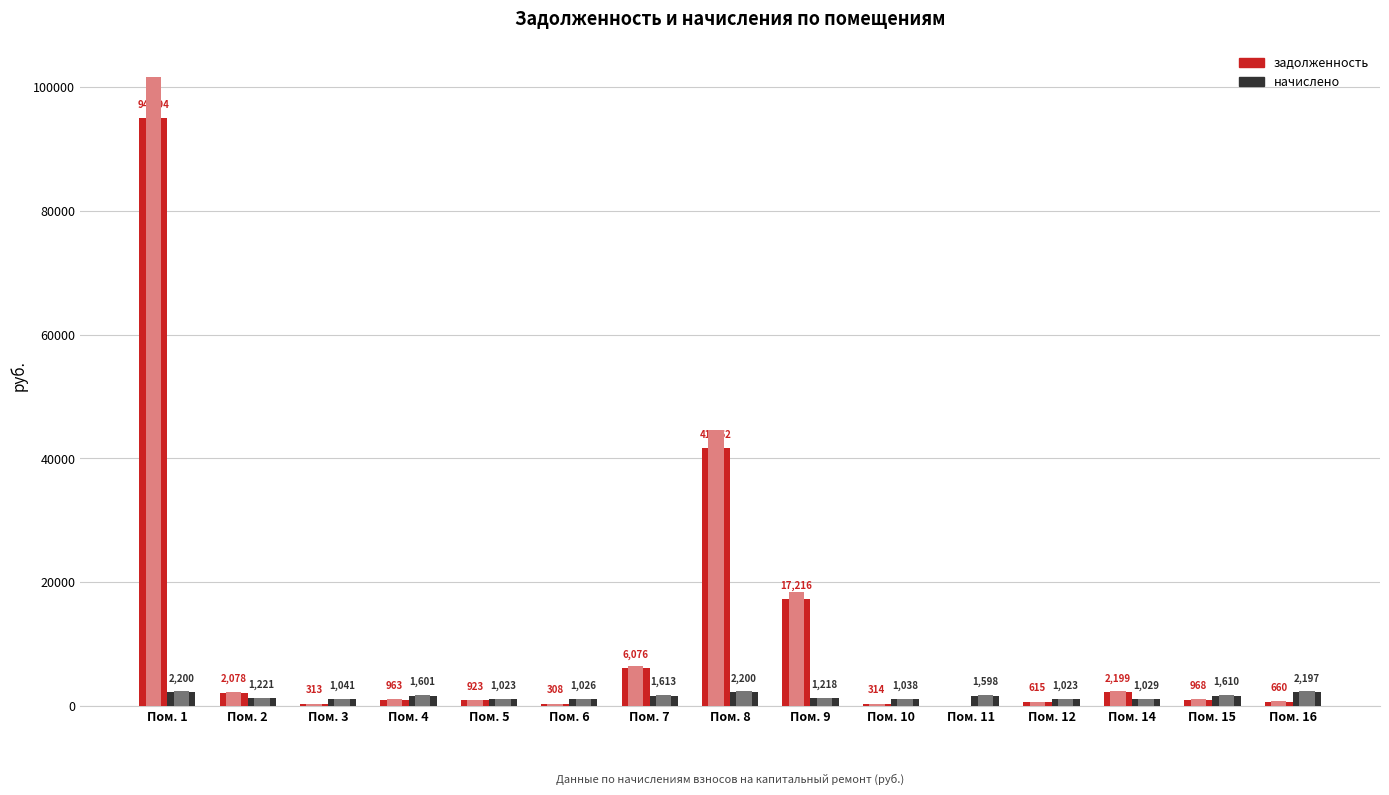

List the series in order of their overall mean, highest first.

задолженность, начислено